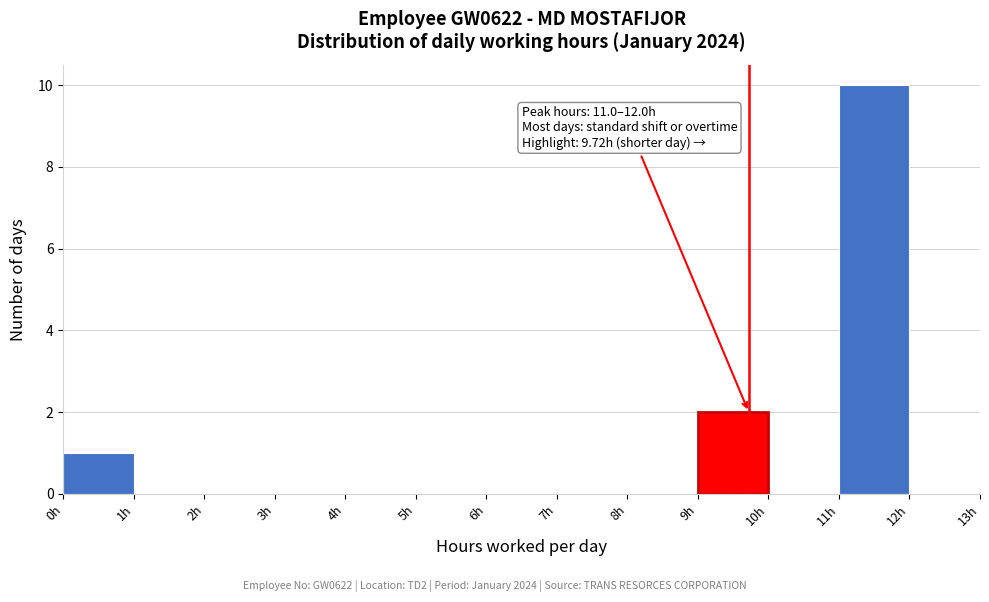

Over which range of the x-axis is the bar tallest?

11 to 12